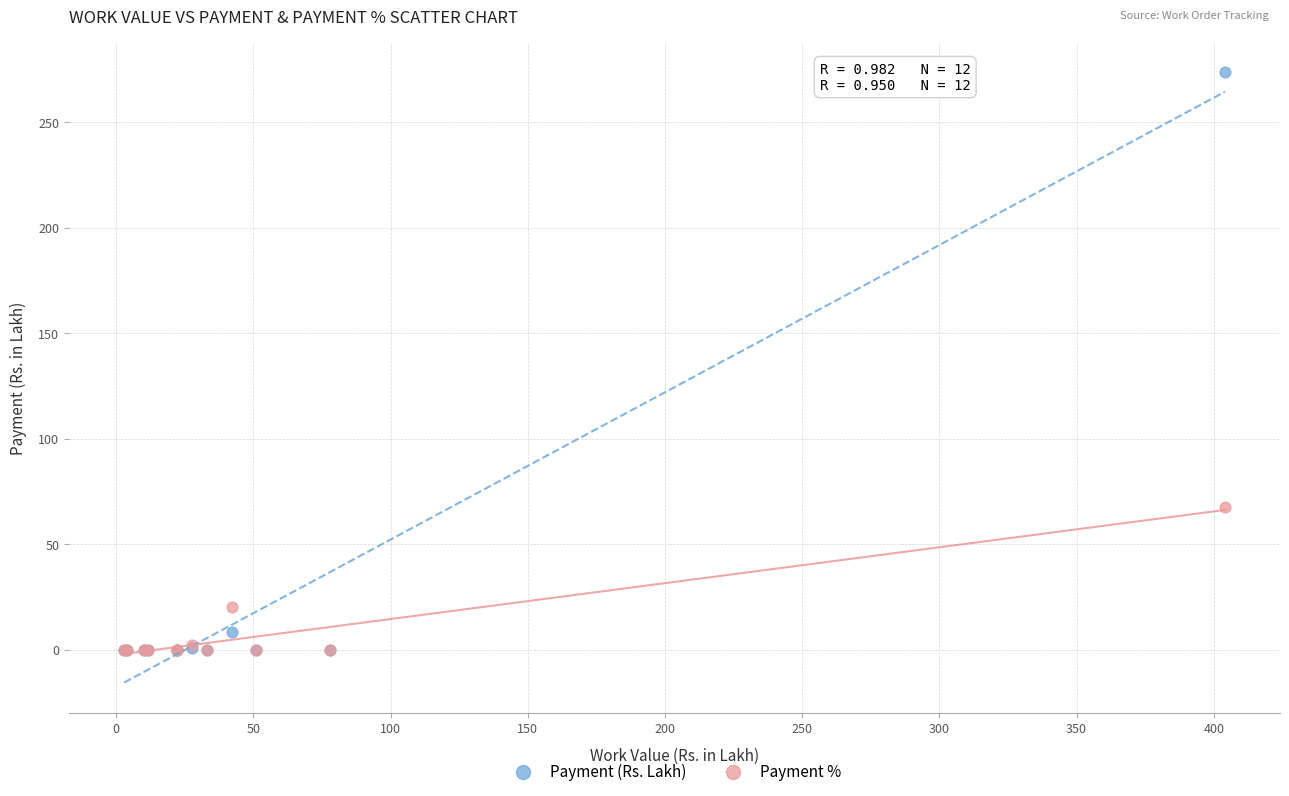

In the Payment (Rs. Lakh) series, what Y value is closest to 136?

8.5